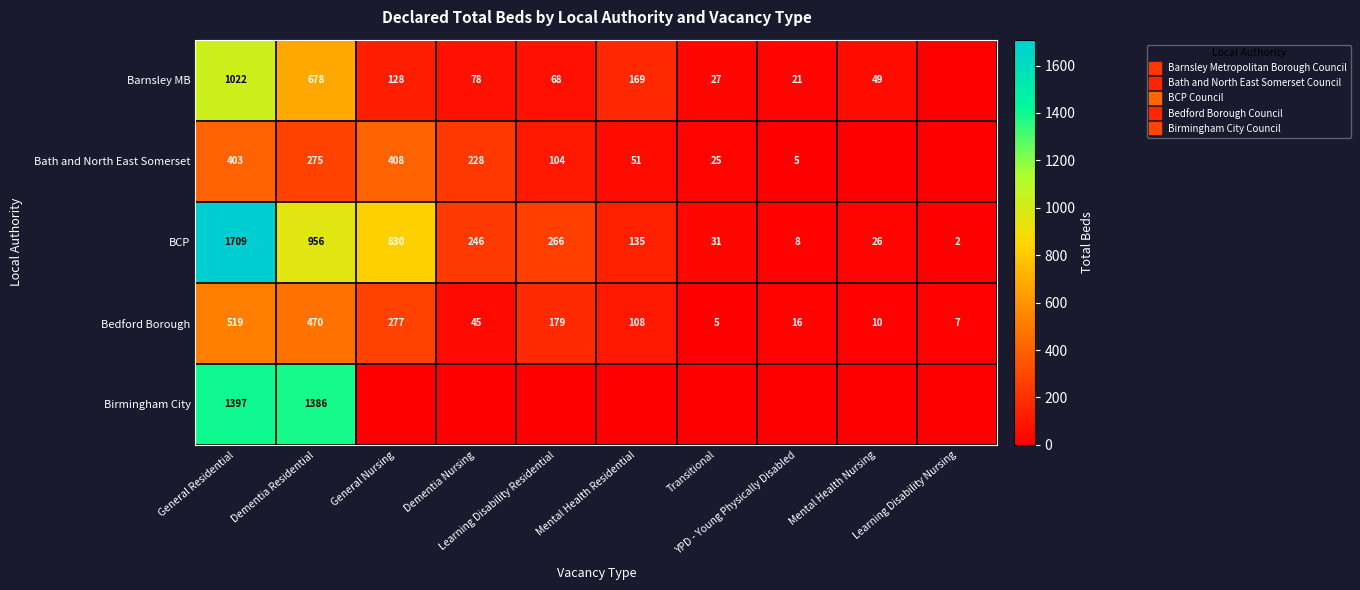

How many data points in Barnsley MB are above 78?

4